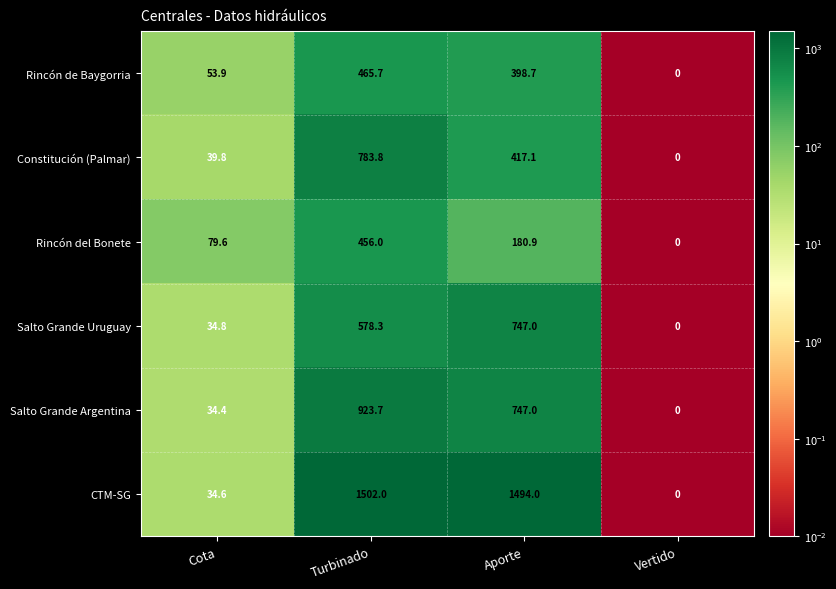

At which category is the sum across all series the highest?

Turbinado